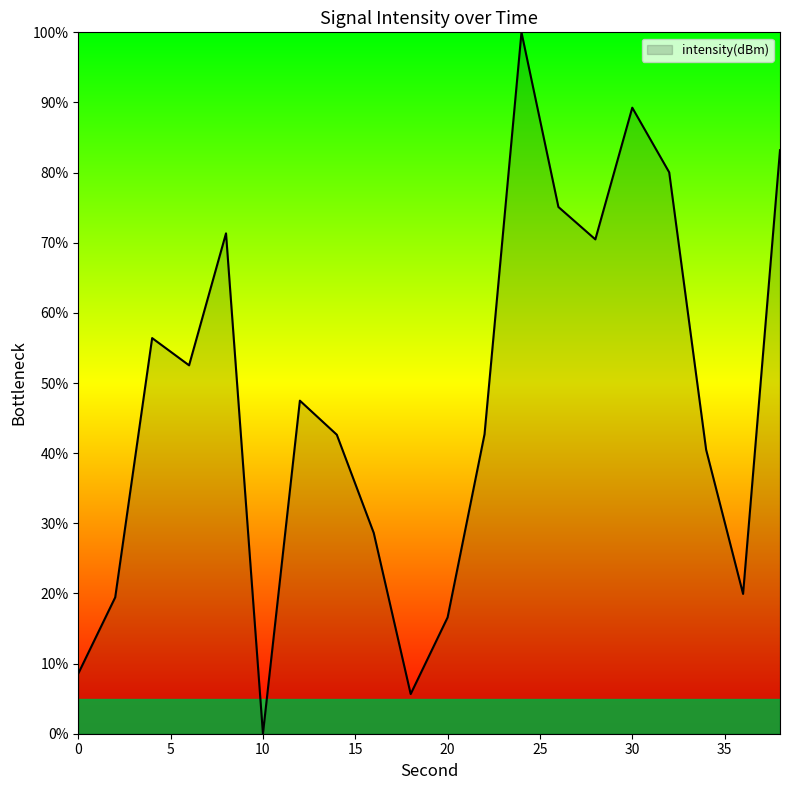

What is the maximum value shown in the chart?

100.0